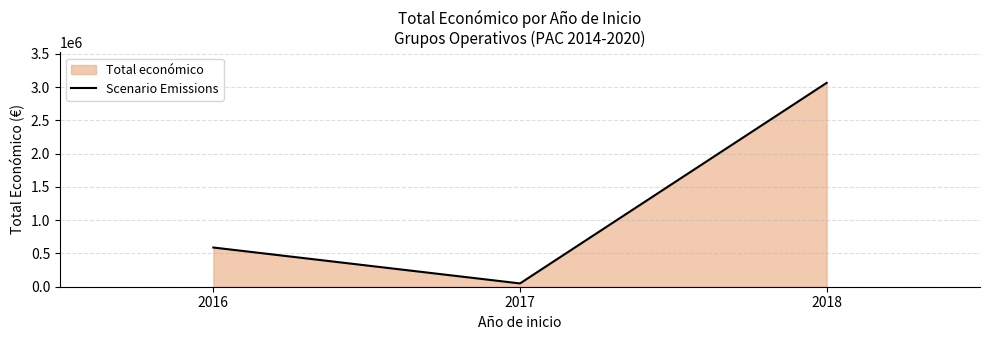

At which label does the data first exceed 589119?

2018